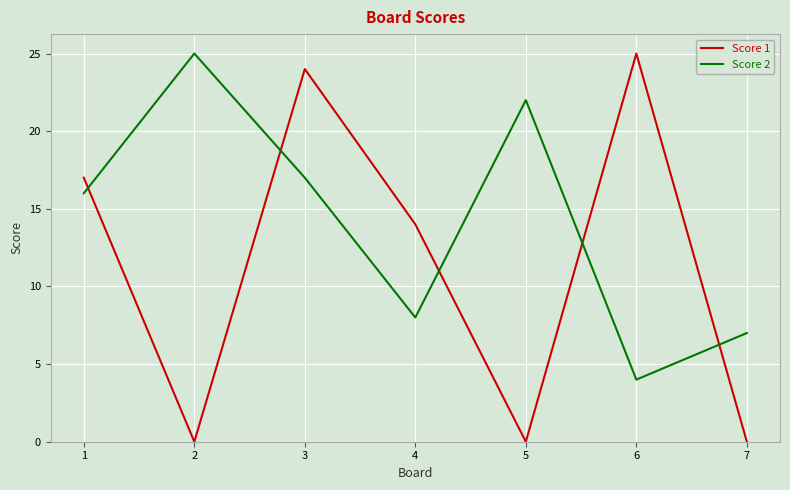

Where is Score 1 nearest to the value 12?

4